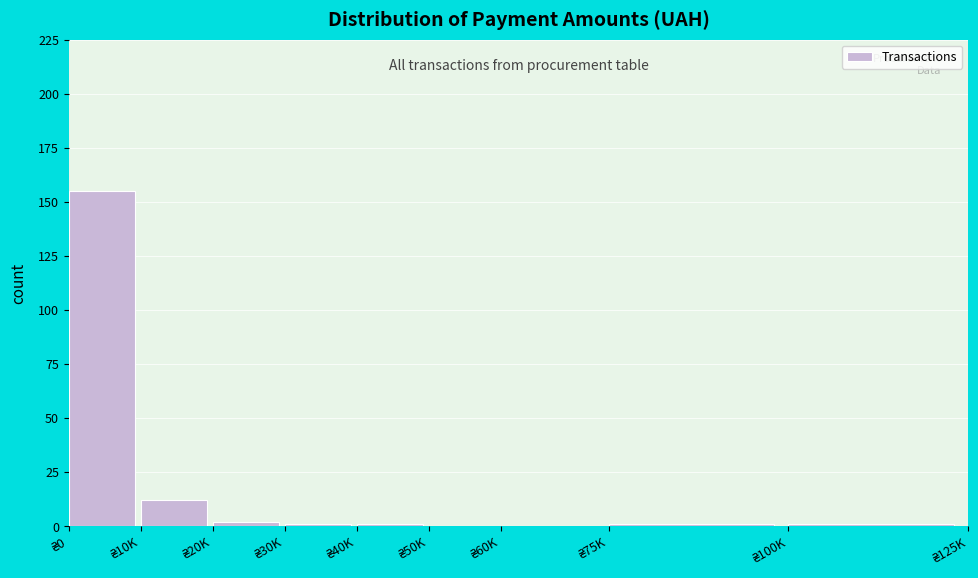

What is the sum of all values?

173